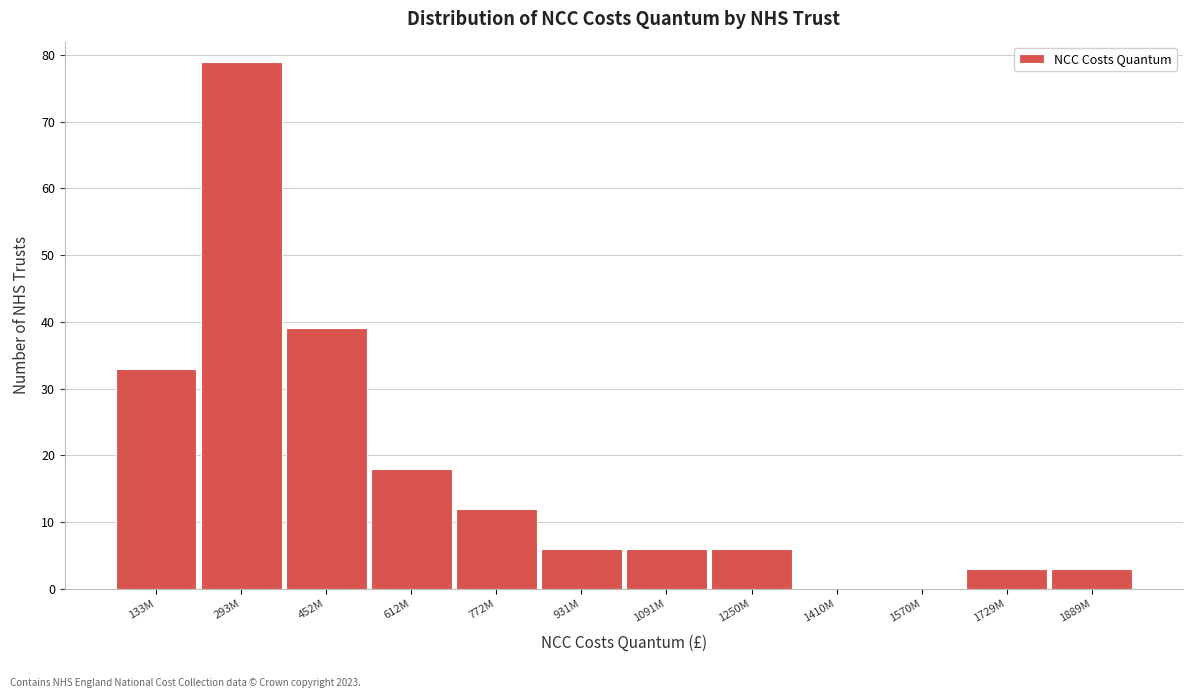

Reading right to left, transcribe all the data shown in this chart.

1889M=3	1729M=3	1570M=0	1410M=0	1250M=6	1091M=6	931M=6	772M=12	612M=18	452M=39	293M=79	133M=33